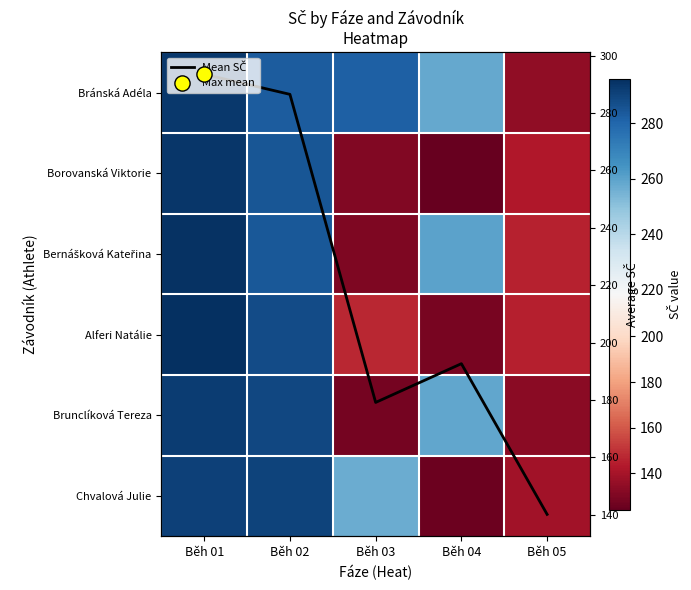

At which label does Bránská Adéla reach its minimum?

Běh 05